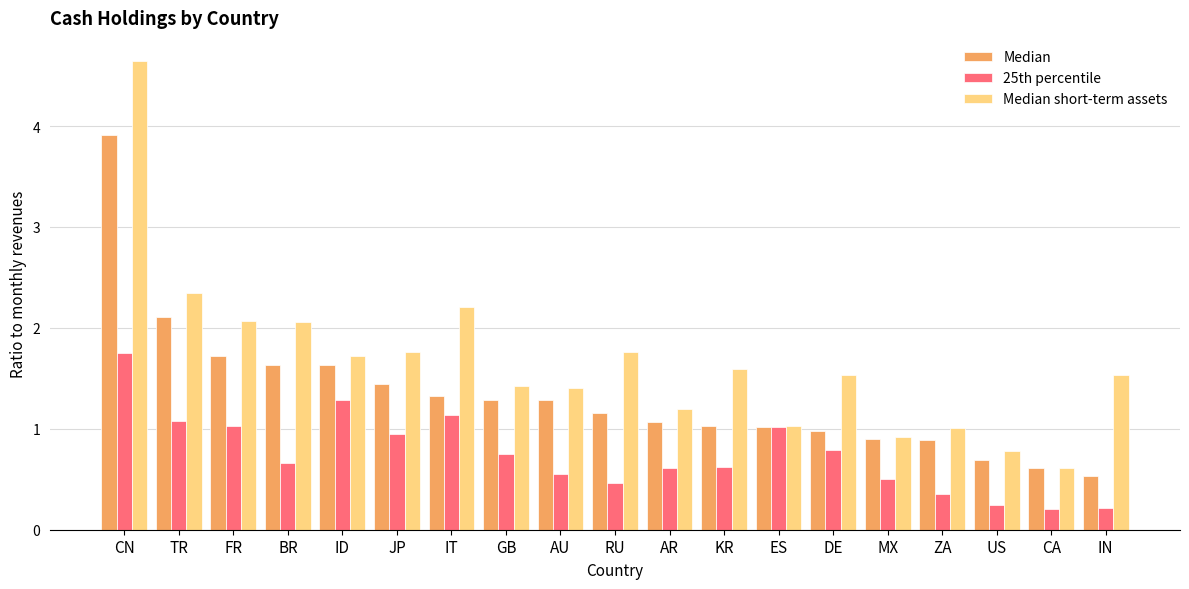

What is the difference between the maximum and minimum values in the 25th percentile series?

1.6